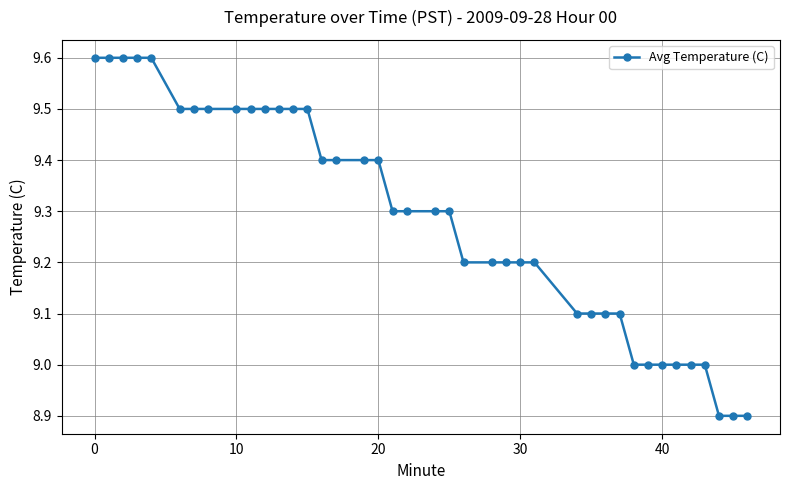

What is the minimum value shown in the chart?

8.9